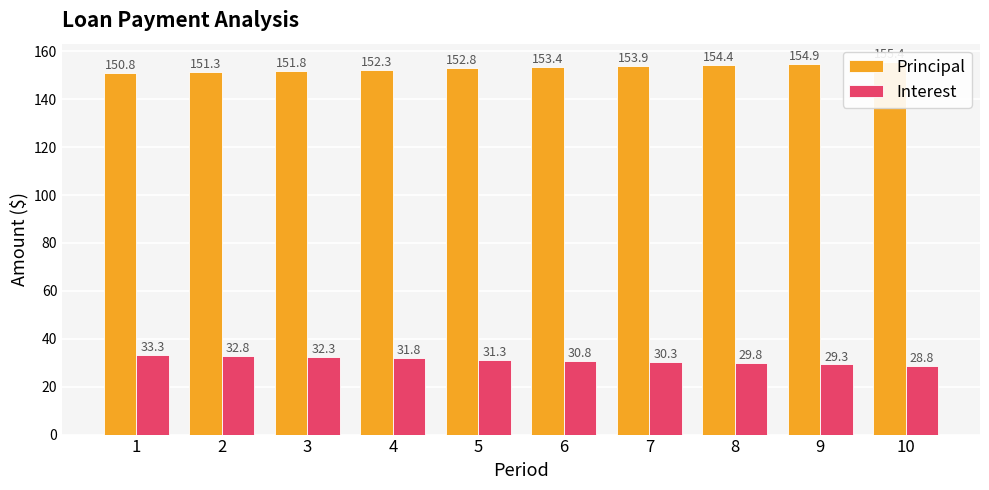

What is the minimum value shown in the chart?

28.8